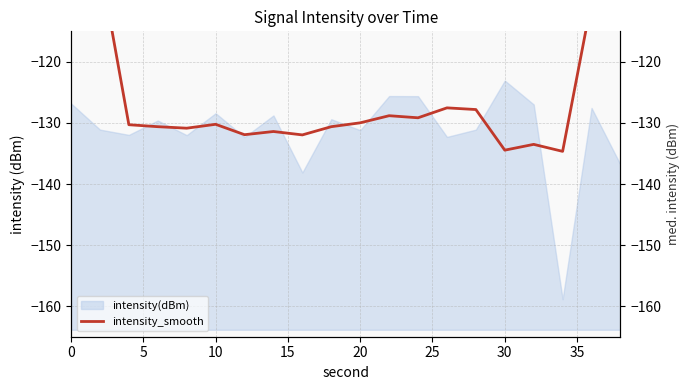

How many lines are shown in the chart?

1